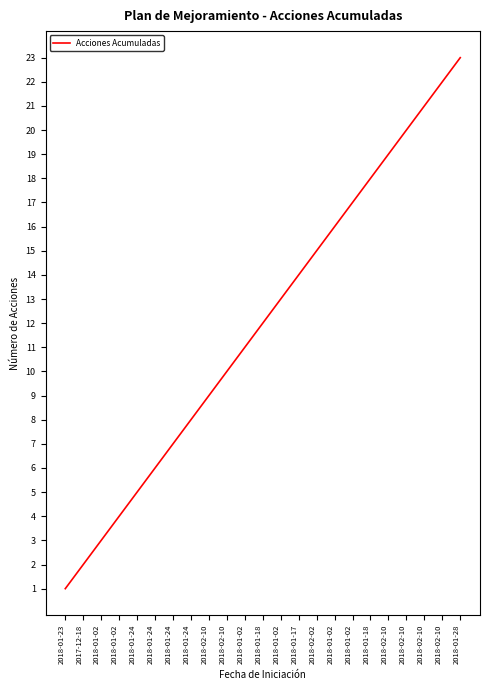

How many lines are shown in the chart?

1